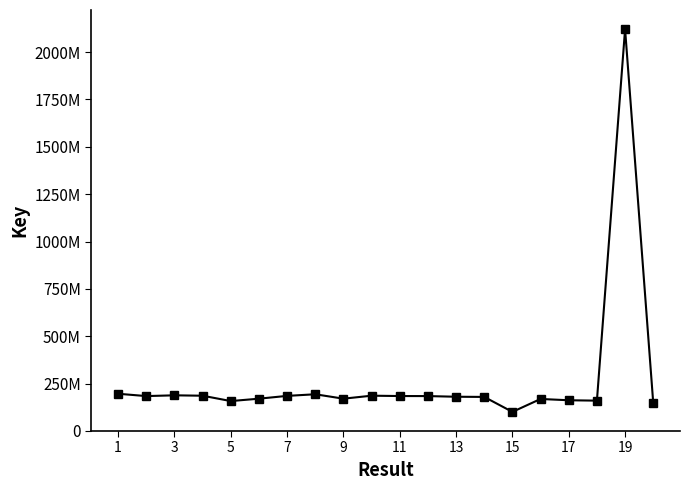

Does the chart have visible grid lines?

No